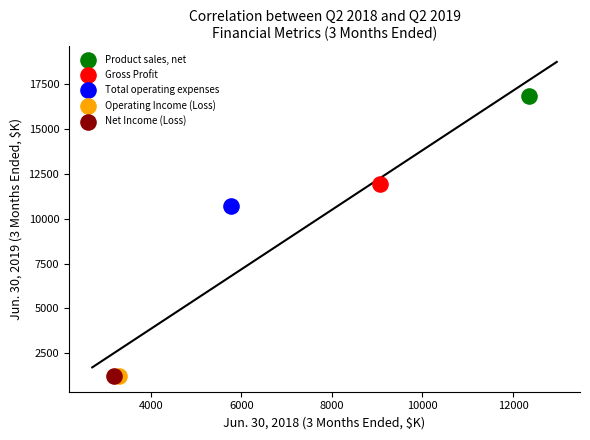

What are all the series names shown in the legend?

Product sales, net, Gross Profit, Total operating expenses, Operating Income (Loss), Net Income (Loss)